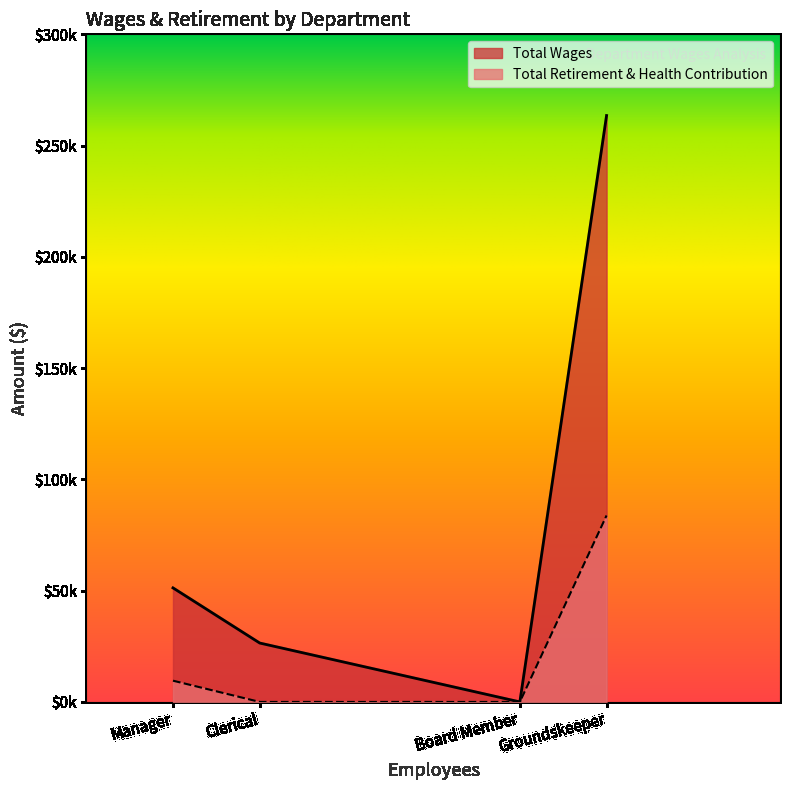

True or false: Total Retirement & Health Contribution has more than 0 points higher than both neighbors.

False